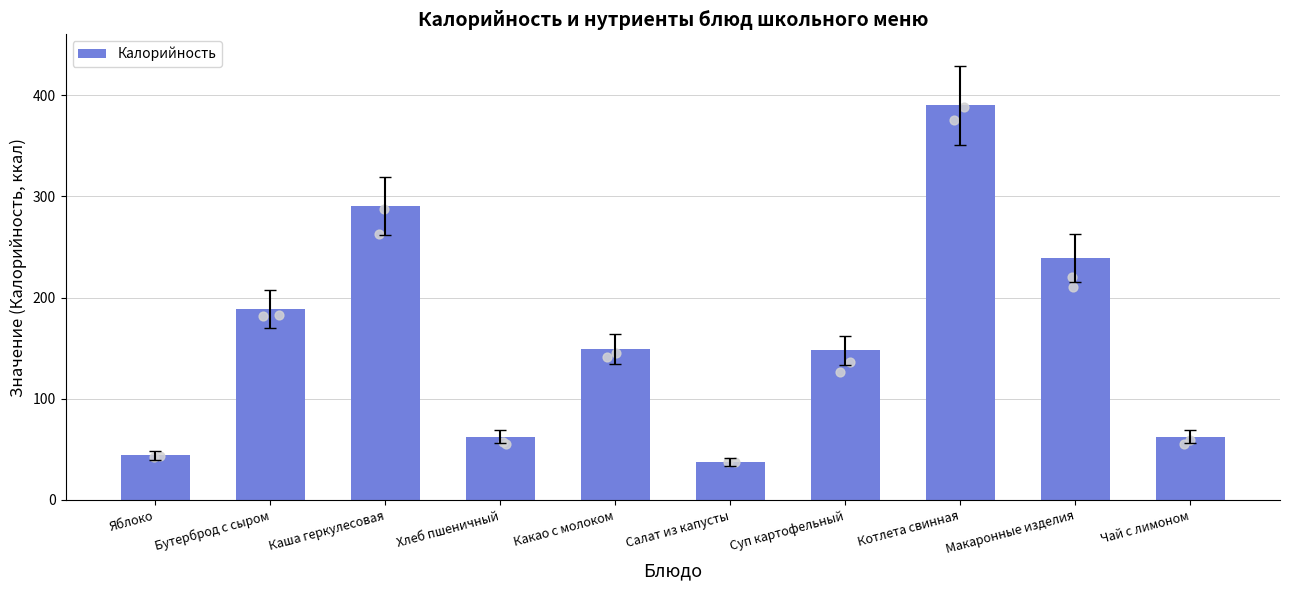

What is the ratio of the value at Салат из капусты to the value at Какао с молоком?

0.3